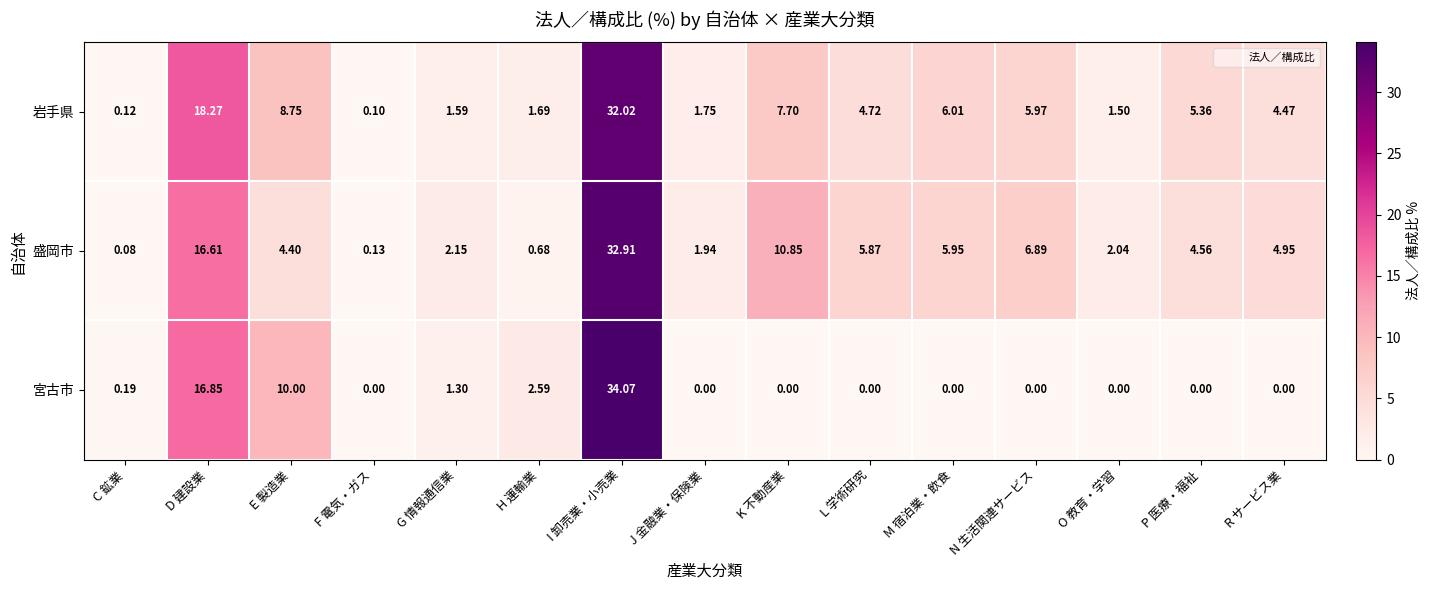

At which label is 岩手県 closest to 16?

D 建設業